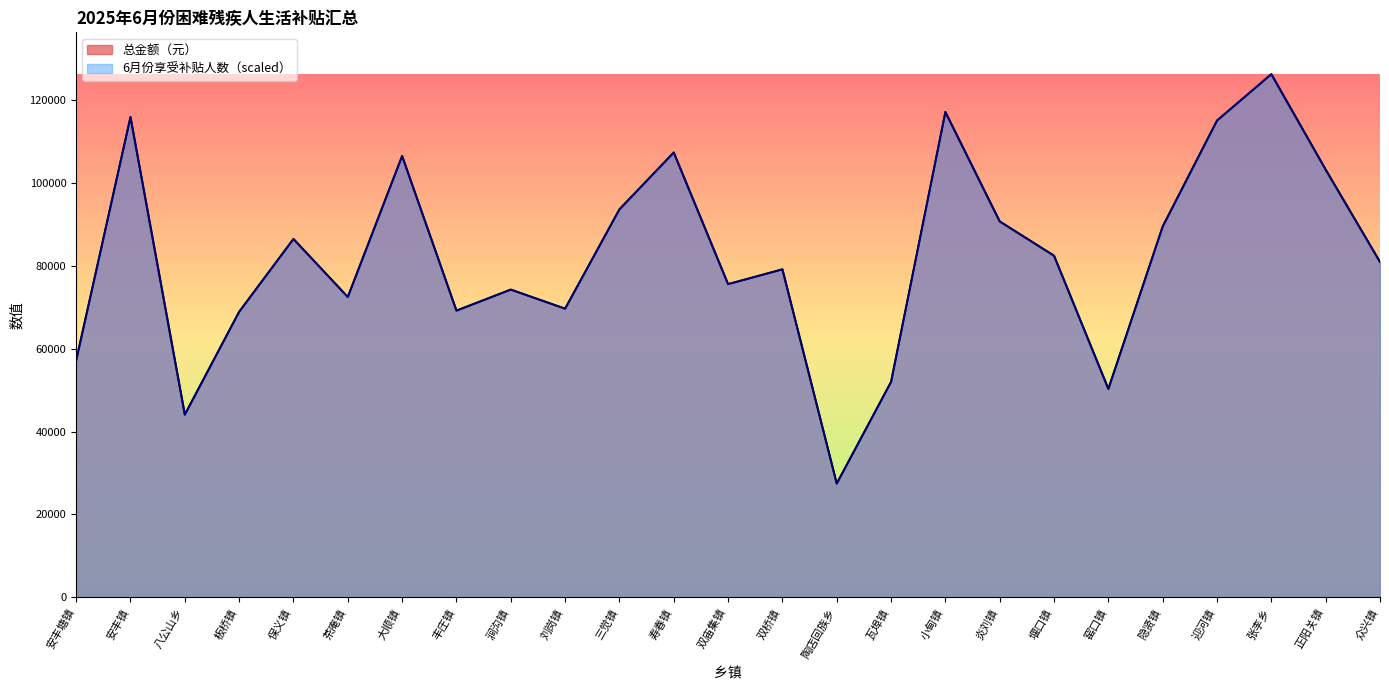

What is the difference between the maximum and minimum values in the 6月份享受补贴人数 series?

98794